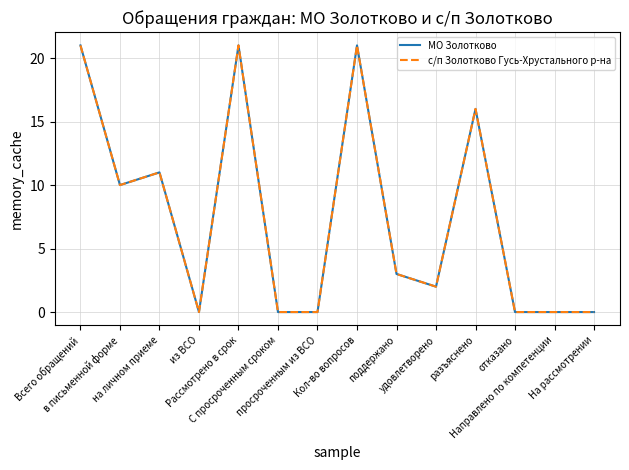

Is it true that с/п Золотково Гусь-Хрустального р-на equals 0 at На рассмотрении?

True